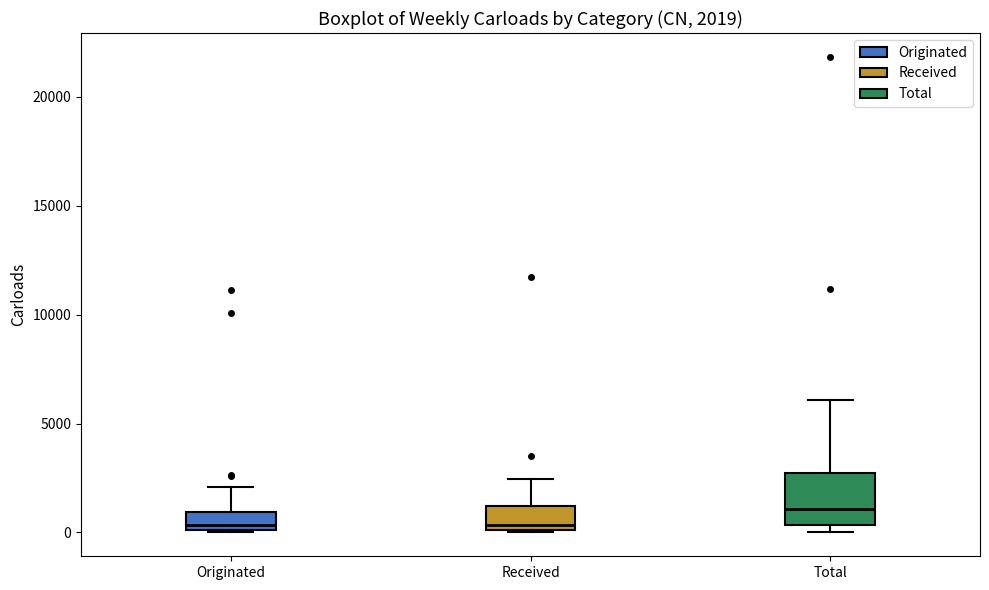

Comparing the boxes themselves (not the whiskers), which one is the tallest?

Total